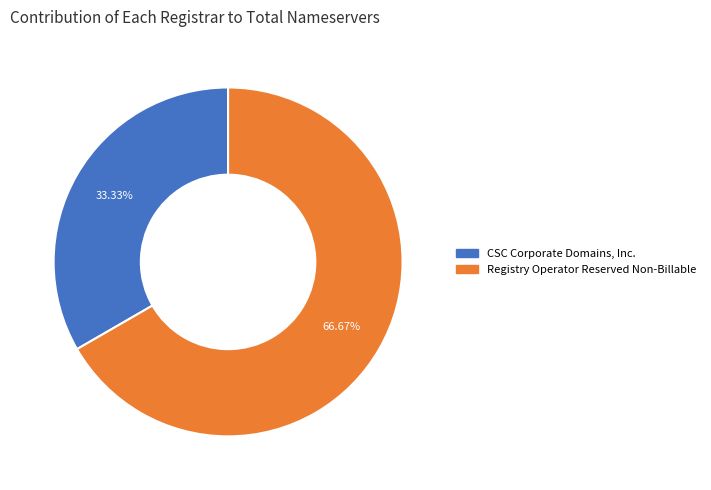

Is there a majority slice in this chart?

Yes